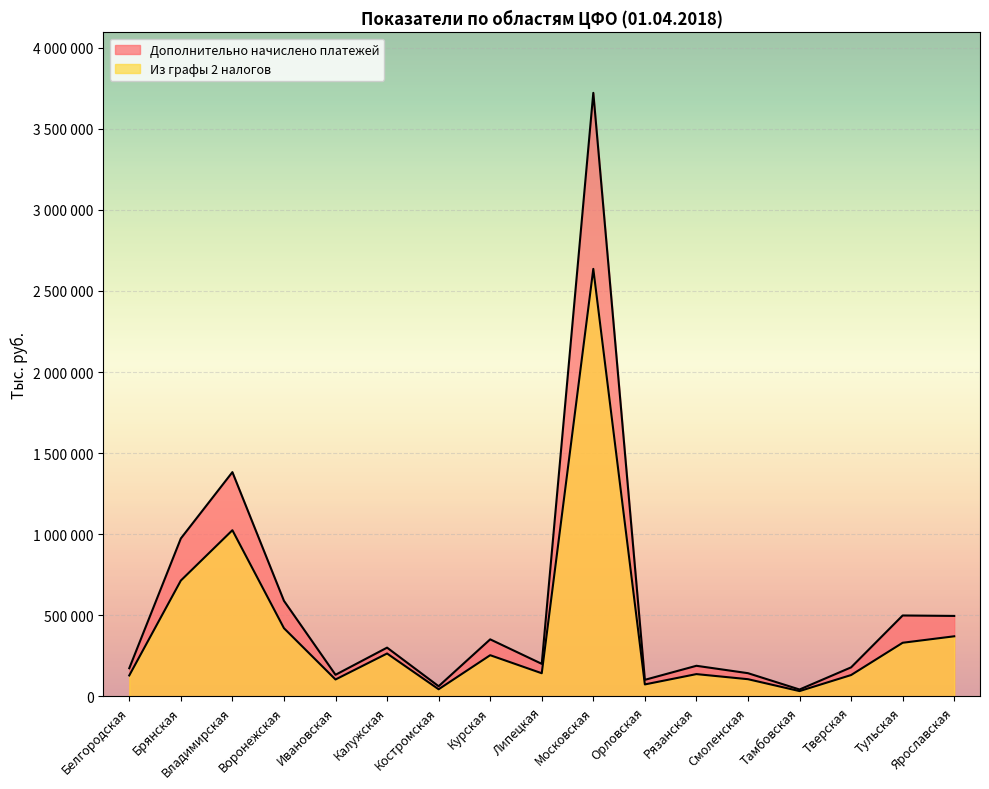

Rank the categories by Дополнительно начислено платежей value from lowest to highest.

Тамбовская, Костромская, Орловская, Ивановская, Смоленская, Белгородская, Тверская, Рязанская, Липецкая, Калужская, Курская, Ярославская, Тульская, Воронежская, Брянская, Владимирская, Московская